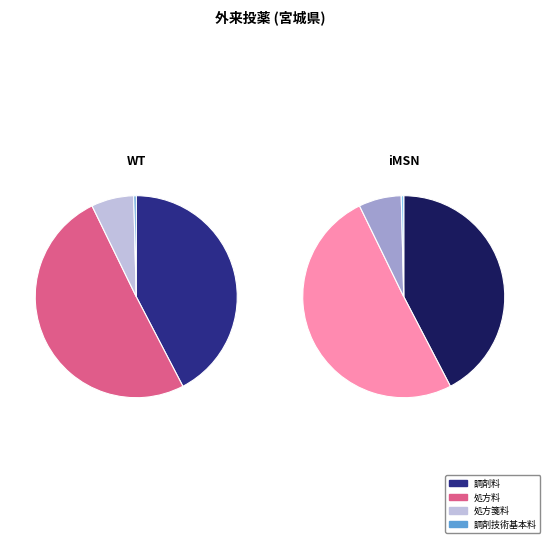

What is the ratio of the value at 調剤料 to the value at 調剤技術基本料?

107.4